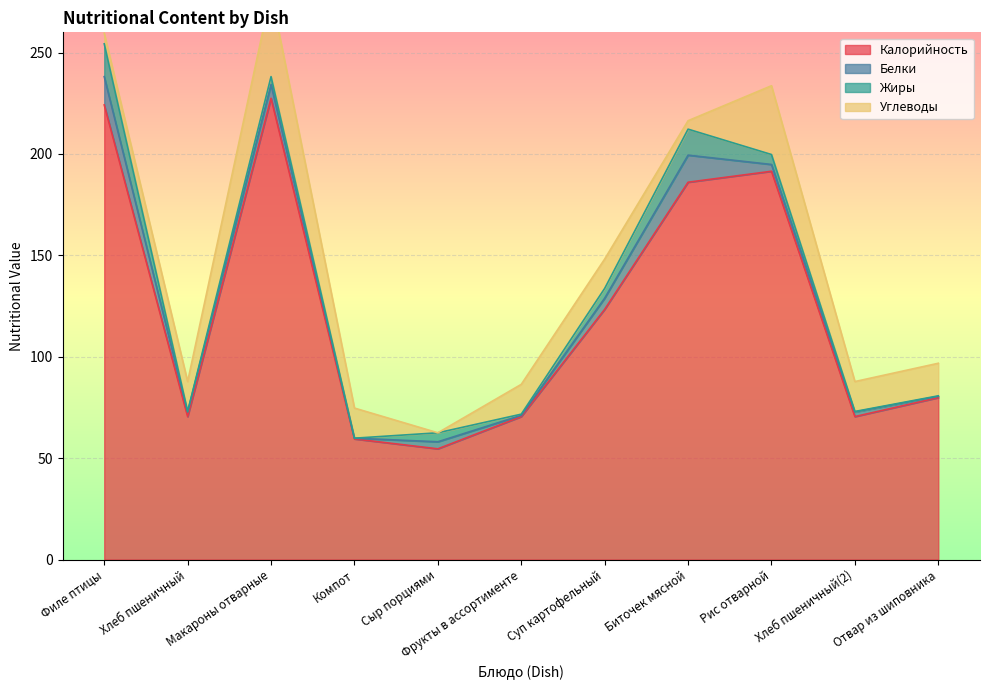

Rank the categories by Жиры value from highest to lowest.

Филе птицы, Биточек мясной, Рис отварной, Суп картофельный, Сыр порциями, Макароны отварные, Фрукты в ассортименте, Отвар из шиповника, Хлеб пшеничный, Хлеб пшеничный(2), Компот